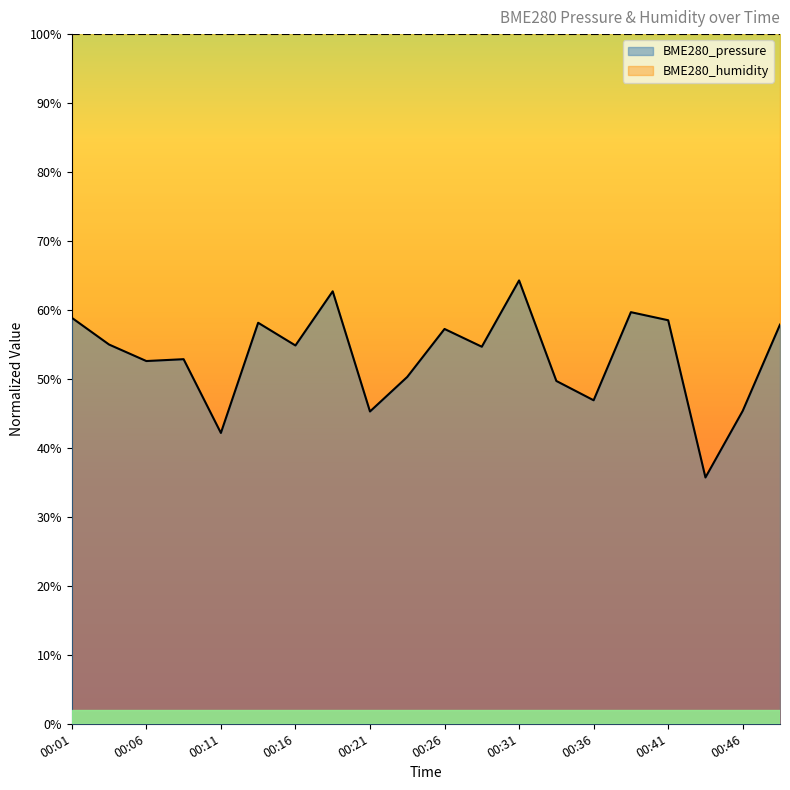

Read the value at 00:11.

0.4